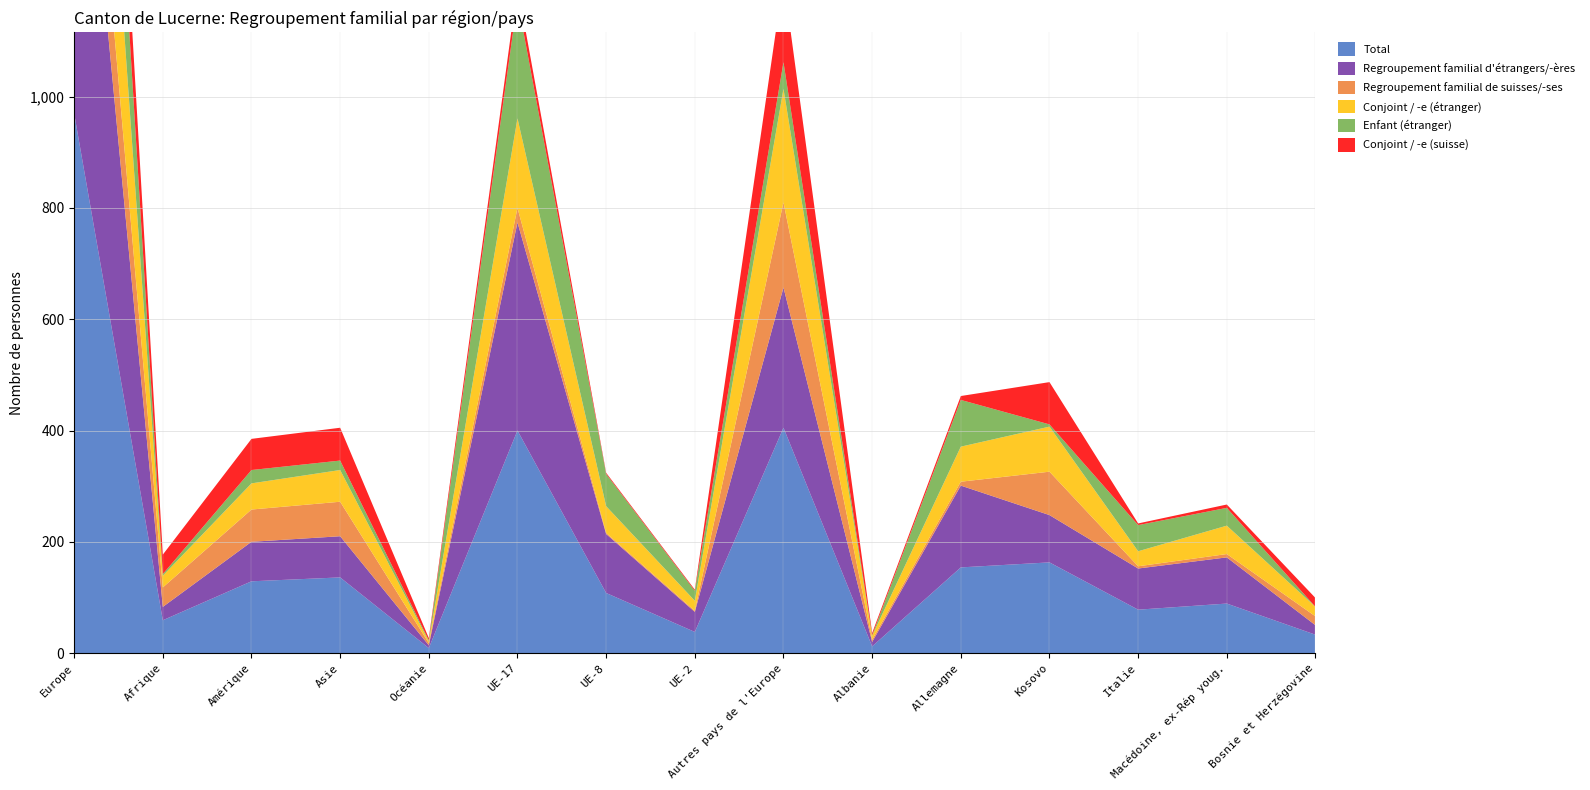

Reading right to left, extract all data points from this chart.

Total: Bosnie et Herzégovine=33	Macédoine, ex-Rép youg.=89	Italie=78	Kosovo=163	Allemagne=154	Albanie=12	Autres pays de l'Europe=405	UE-2=38	UE-8=108	UE-17=400	Océanie=9	Asie=136	Amérique=129	Afrique=59	Europe=970
Regroupement familial d'étrangers/-ères: Bosnie et Herzégovine=17	Macédoine, ex-Rép youg.=83	Italie=74	Kosovo=85	Allemagne=147	Albanie=8	Autres pays de l'Europe=252	UE-2=36	UE-8=106	UE-17=374	Océanie=5	Asie=74	Amérique=71	Afrique=24	Europe=783
Regroupement familial de suisses/-ses: Bosnie et Herzégovine=16	Macédoine, ex-Rép youg.=6	Italie=4	Kosovo=78	Allemagne=7	Albanie=4	Autres pays de l'Europe=153	UE-2=2	UE-8=2	UE-17=26	Océanie=4	Asie=62	Amérique=58	Afrique=35	Europe=187
Conjoint / -e (étranger): Bosnie et Herzégovine=17	Macédoine, ex-Rép youg.=51	Italie=27	Kosovo=81	Allemagne=63	Albanie=7	Autres pays de l'Europe=204	UE-2=18	UE-8=48	UE-17=161	Océanie=3	Asie=57	Amérique=47	Afrique=21	Europe=443
Enfant (étranger): Bosnie et Herzégovine=0	Macédoine, ex-Rép youg.=32	Italie=47	Kosovo=4	Allemagne=84	Albanie=1	Autres pays de l'Europe=48	UE-2=18	UE-8=58	UE-17=213	Océanie=2	Asie=17	Amérique=24	Afrique=3	Europe=340
Conjoint / -e (suisse): Bosnie et Herzégovine=16	Macédoine, ex-Rép youg.=6	Italie=3	Kosovo=76	Allemagne=7	Albanie=4	Autres pays de l'Europe=150	UE-2=2	UE-8=2	UE-17=25	Océanie=4	Asie=59	Amérique=56	Afrique=35	Europe=183